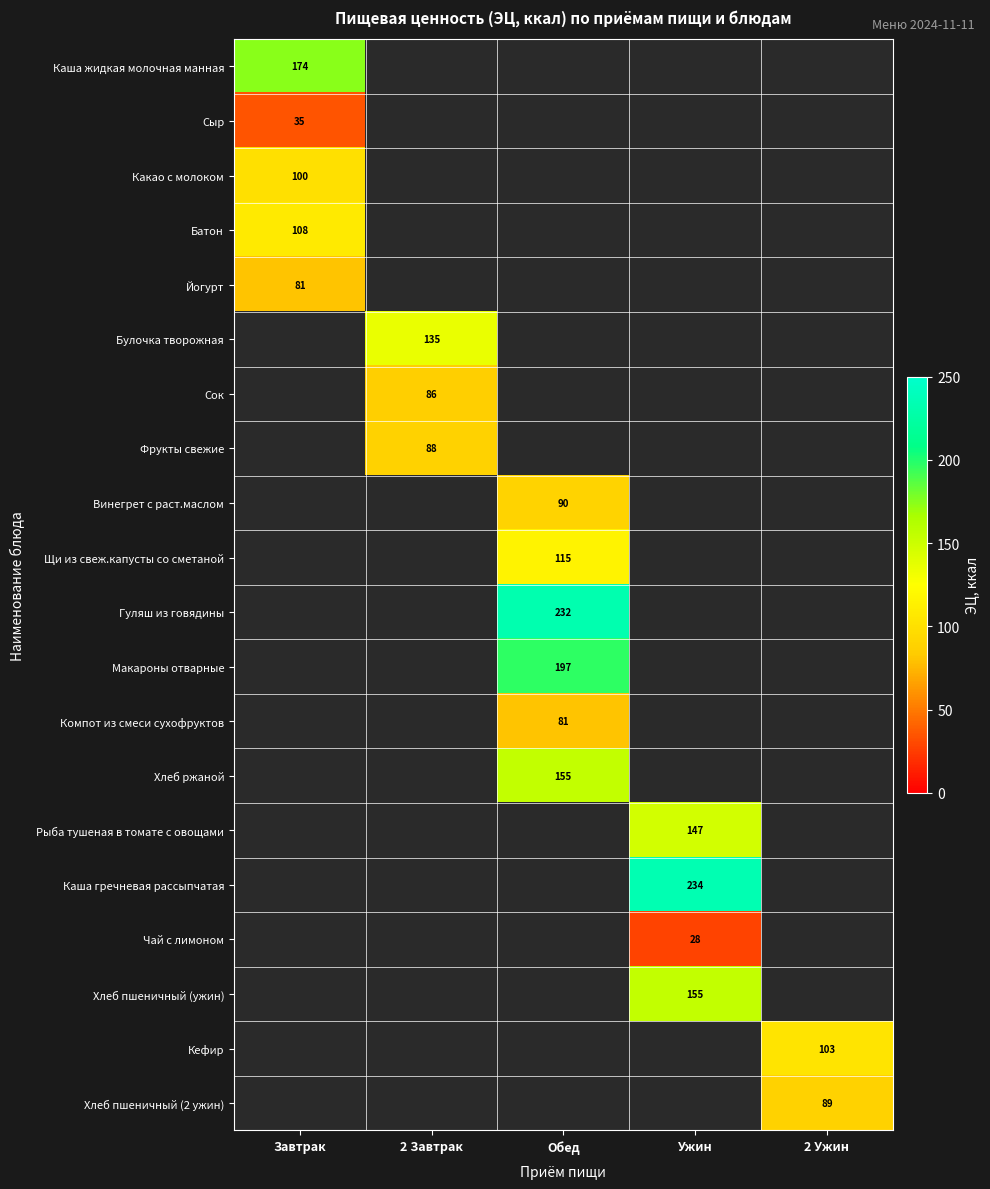

What is the spread (max minus min) of values at Завтрак?

139.2